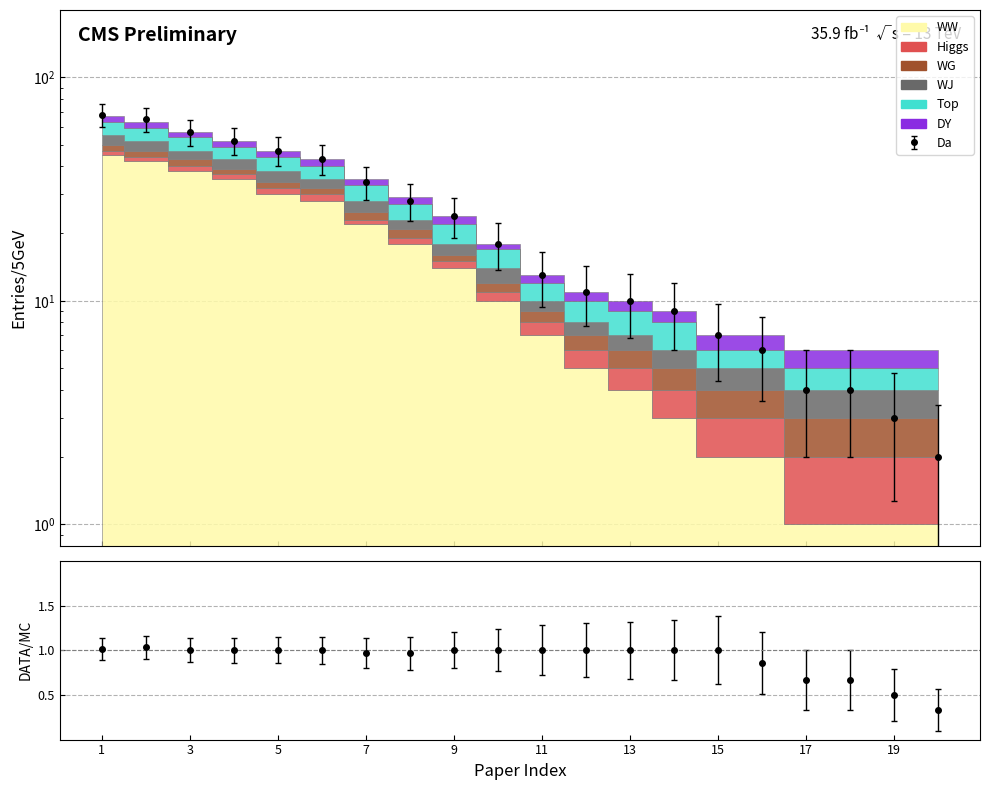

The Top series shows 37.9 at 10. True or false?

False